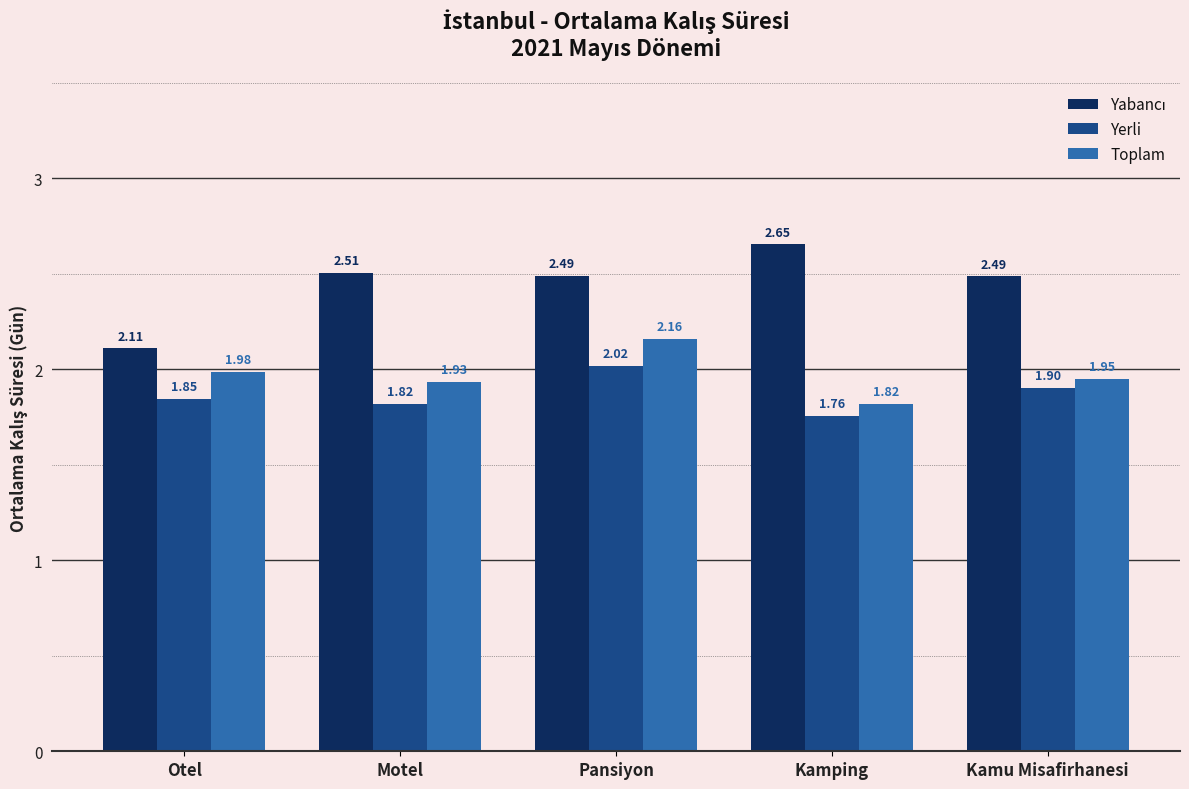

List the labels in order of Yerli value, smallest first.

Kamping, Motel, Otel, Kamu Misafirhanesi, Pansiyon